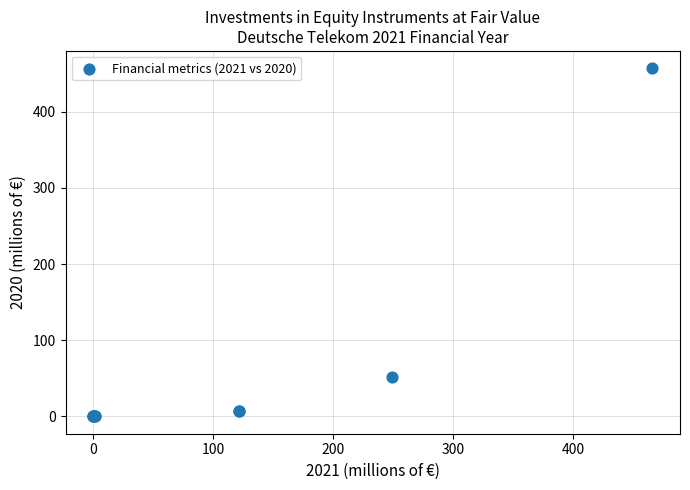

What Y value in the scatter plot is closest to 228?

52